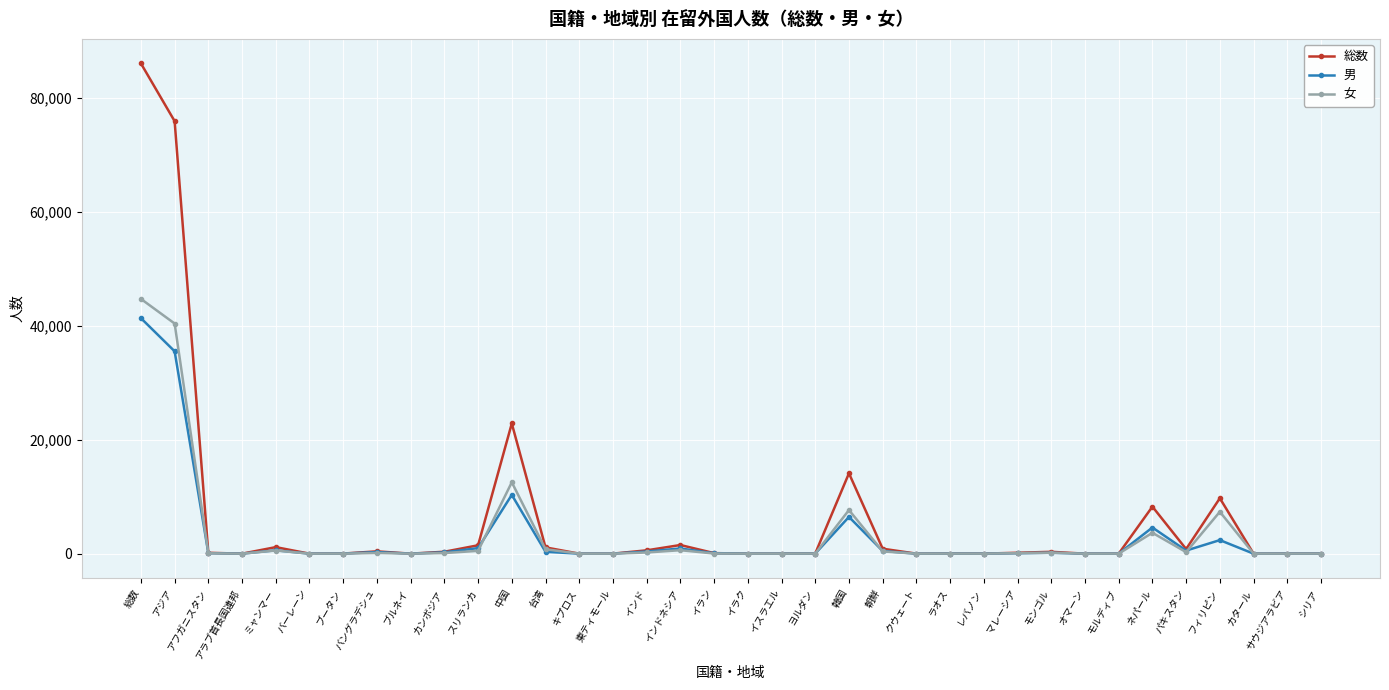

What is the maximum value shown in the chart?

86120